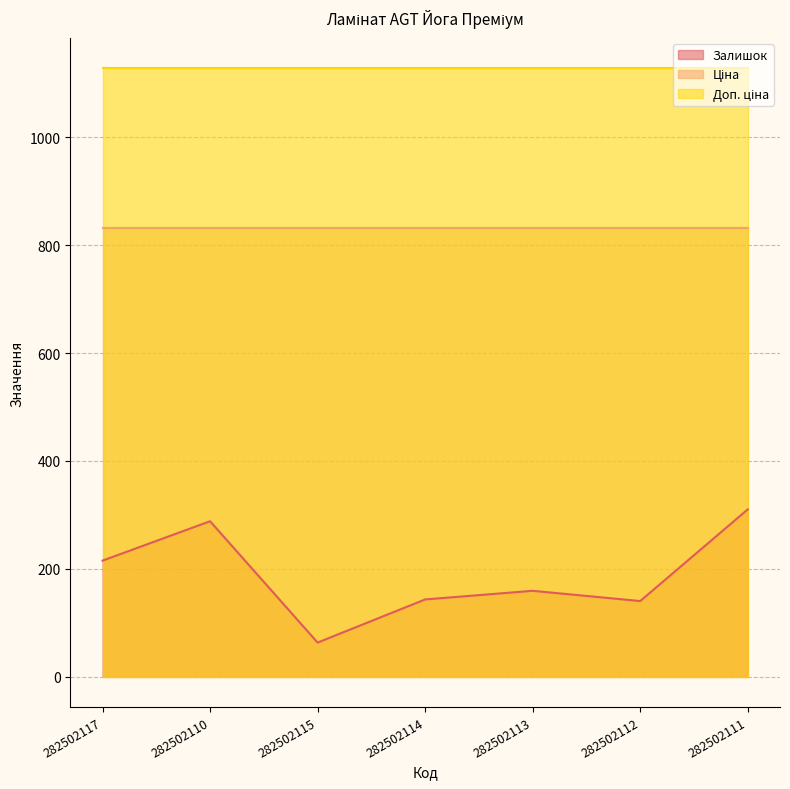

List the series in order of their peak value, lowest first.

Залишок, Ціна, Доп. ціна